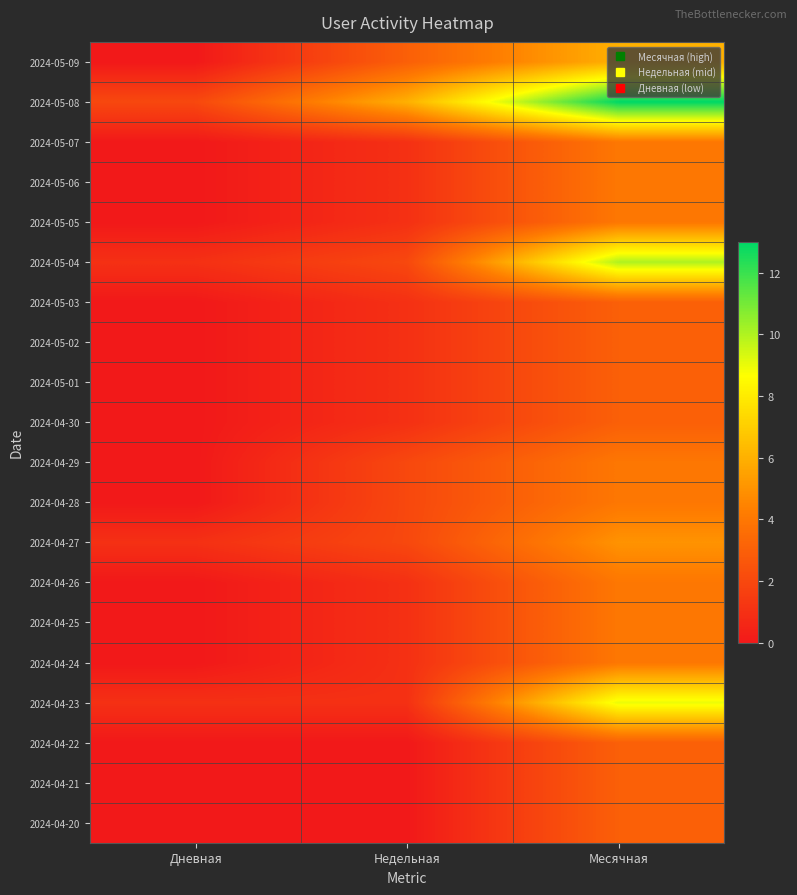

At how many categories does at least one series exceed 7?

1